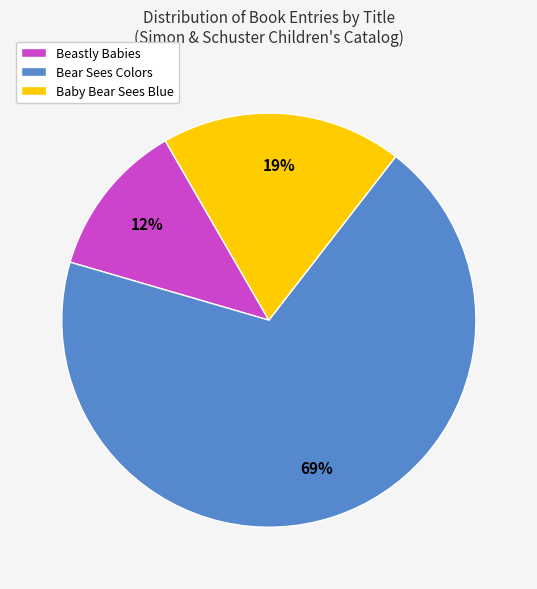

Is there any slice that represents more than half of the pie?

Yes